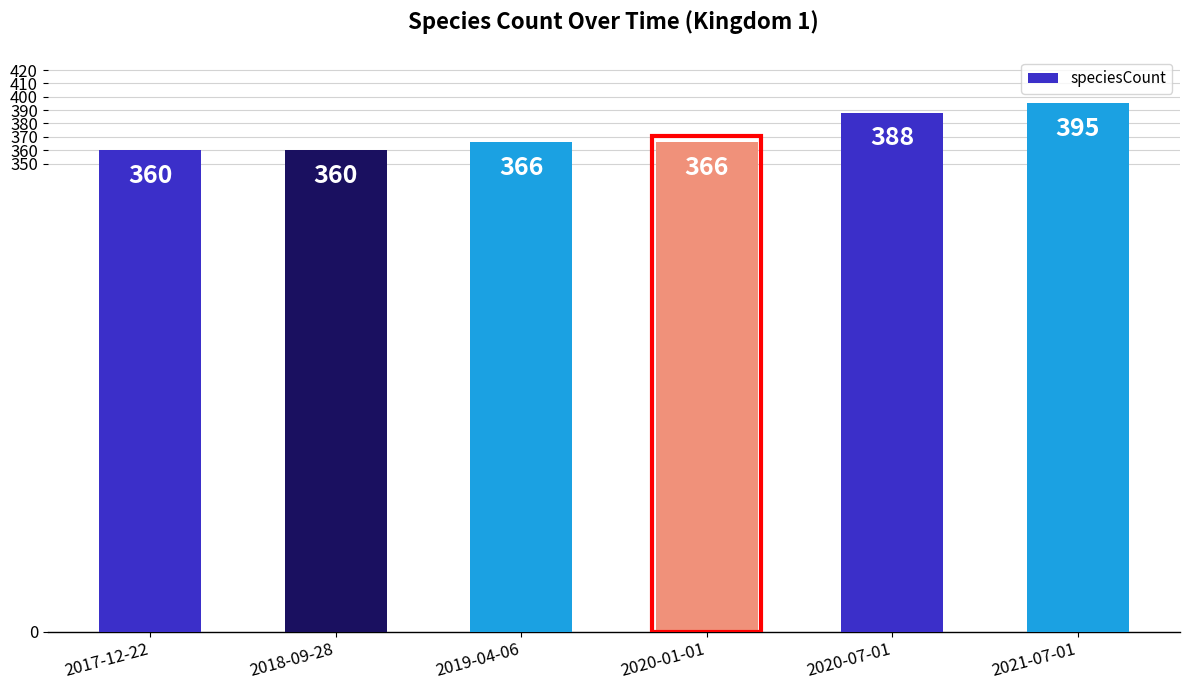

How many values are between 360 and 388?

5